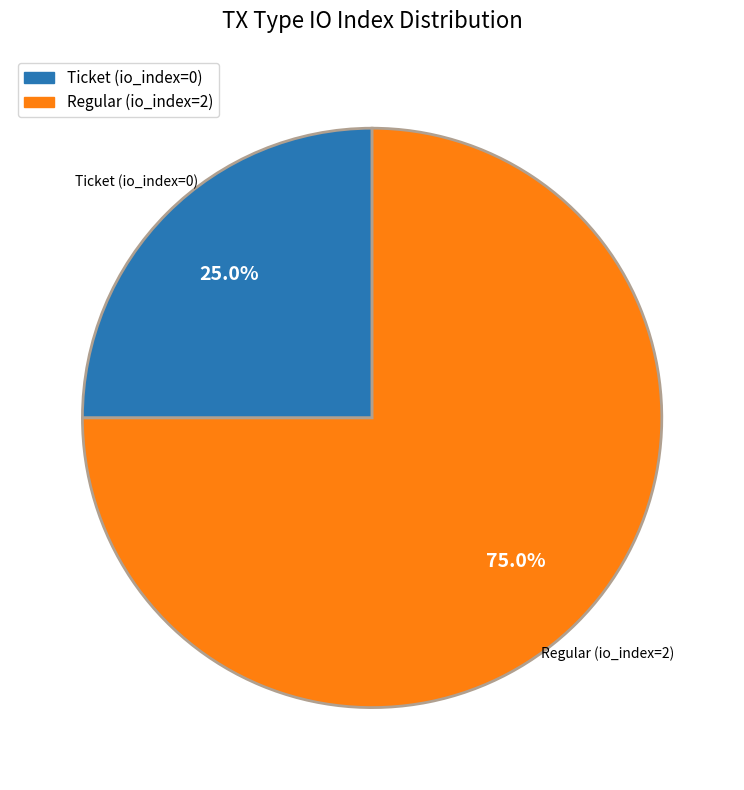

To the nearest percent, what is the combined percentage of Regular (io_index=2) and Ticket (io_index=0)?

100%